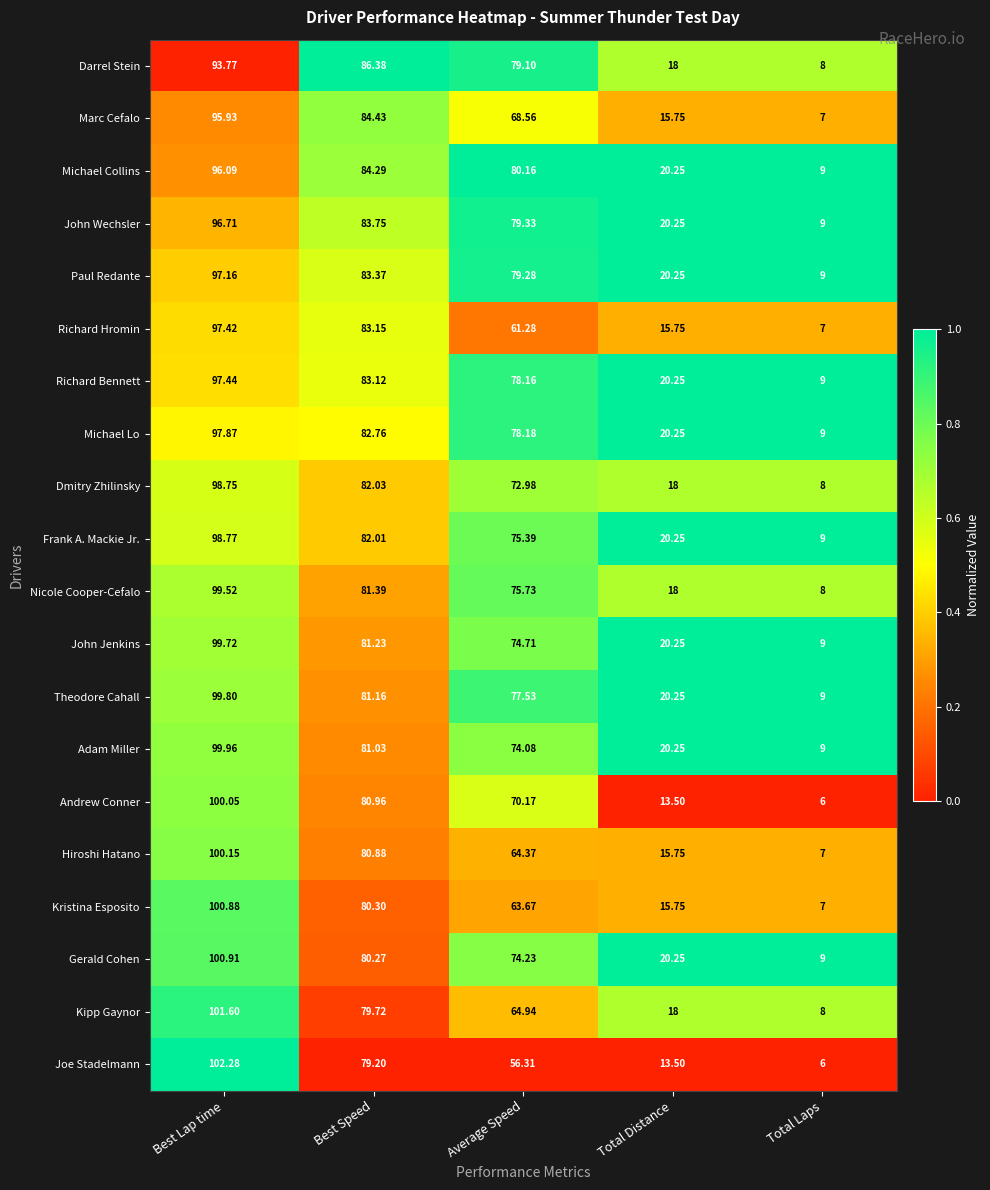

Where does the Kristina Esposito series first go above 63?

Best Lap time